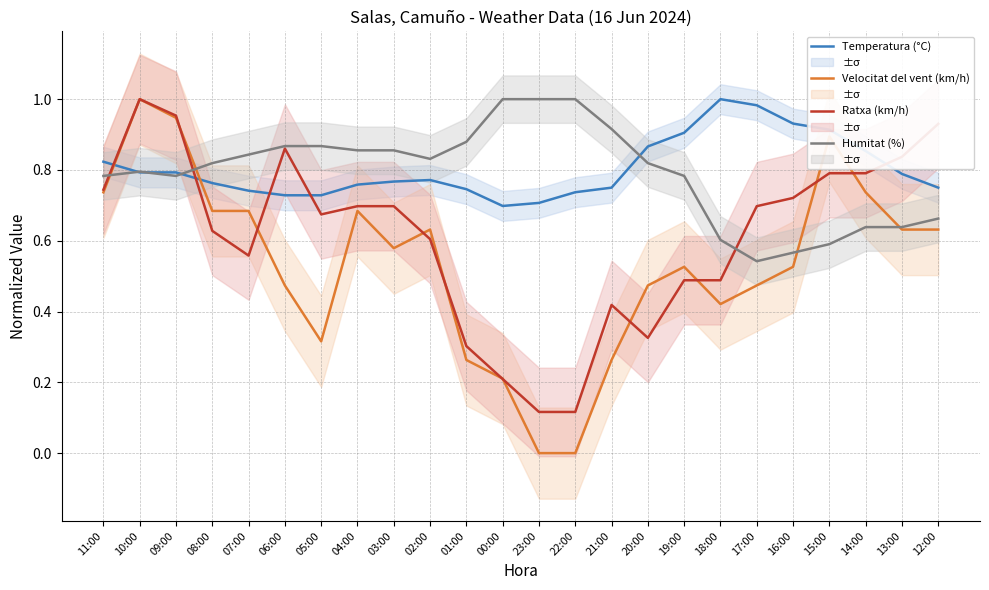

Rank the categories by Humitat (%) value from highest to lowest.

00:00, 23:00, 22:00, 21:00, 01:00, 06:00, 05:00, 04:00, 03:00, 07:00, 02:00, 08:00, 20:00, 10:00, 11:00, 09:00, 19:00, 12:00, 14:00, 13:00, 18:00, 15:00, 16:00, 17:00